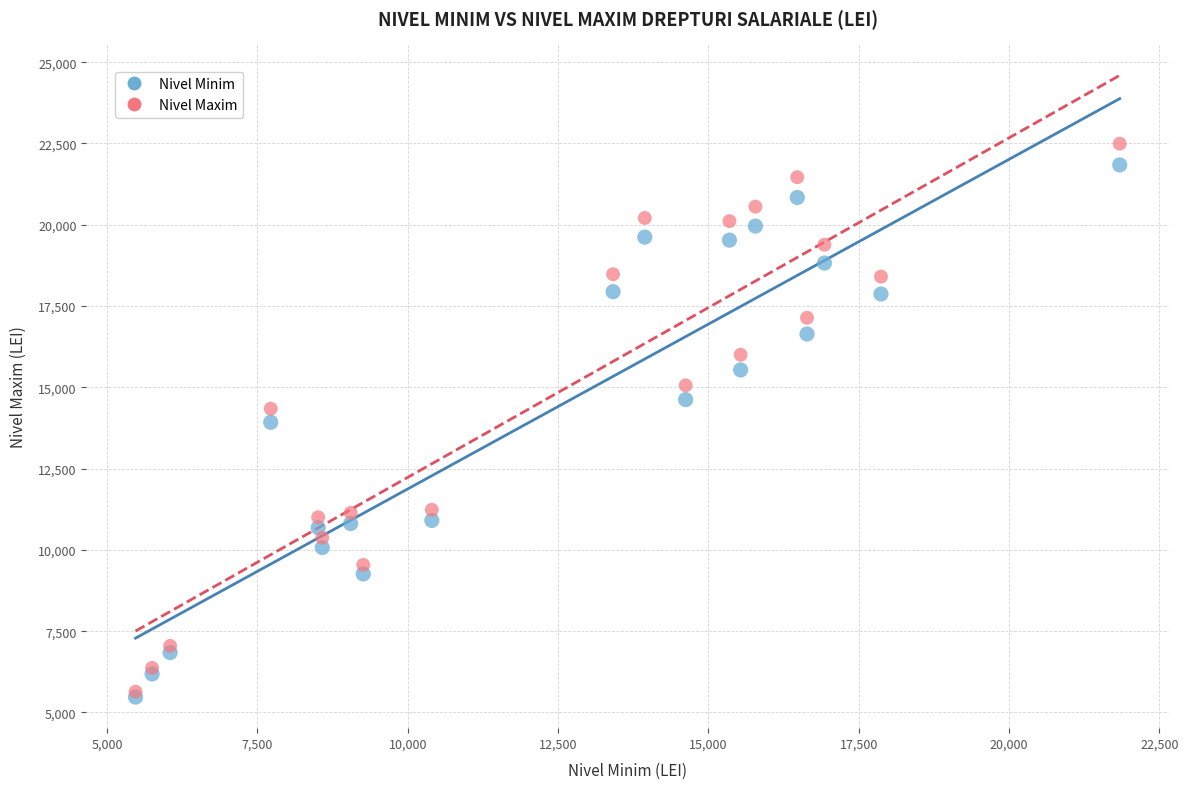

In the Nivel Minim series, what Y value is closest to 13657?

13925.0